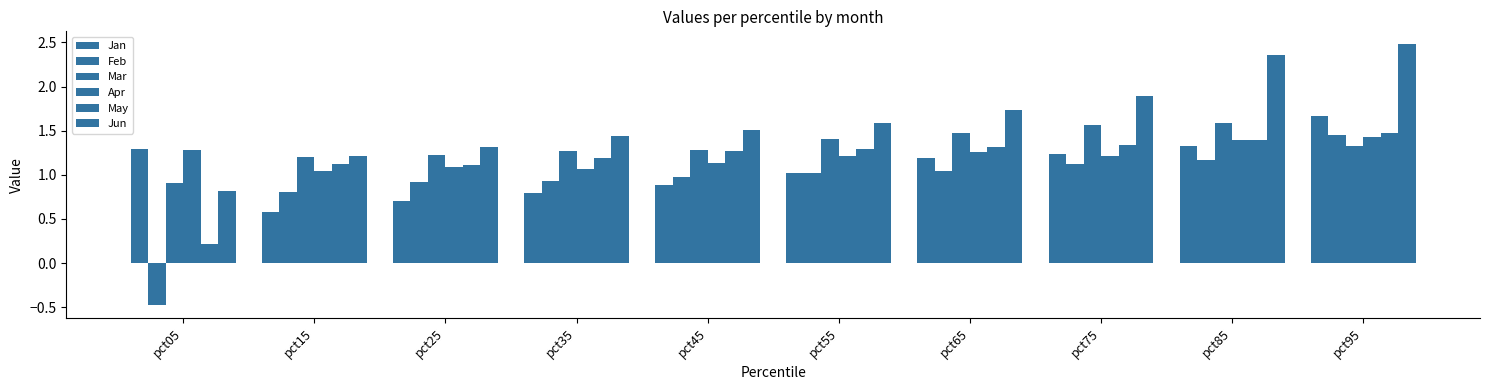

What is the average value of the Jan series?

1.1